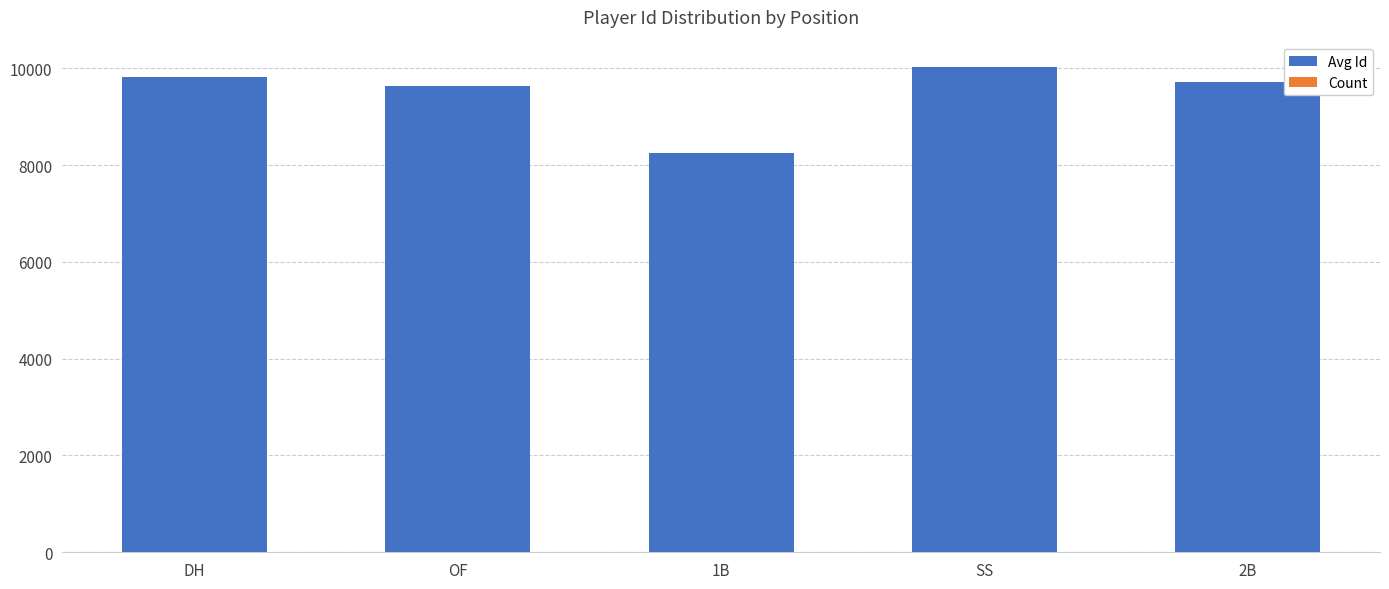

What is the value of the Count bar at the 3rd from the left?

2.0